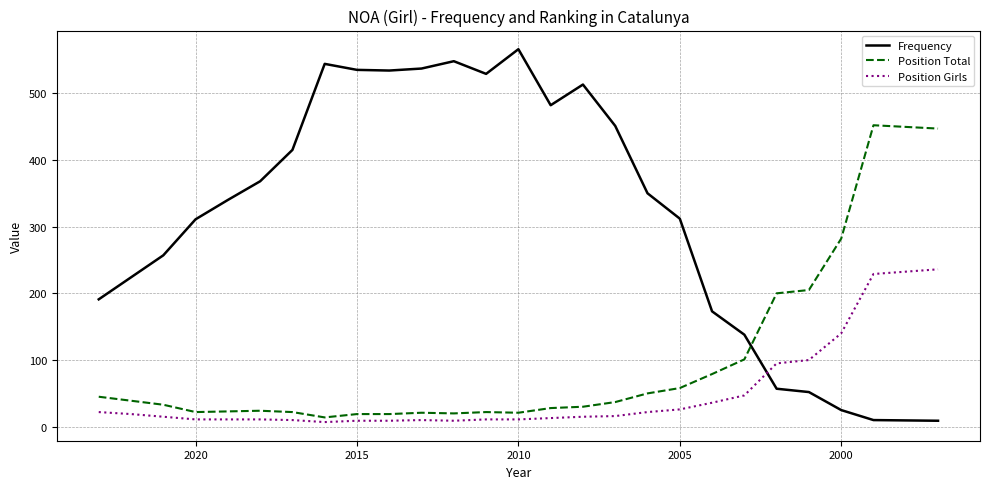

How many data points does each series have?

26